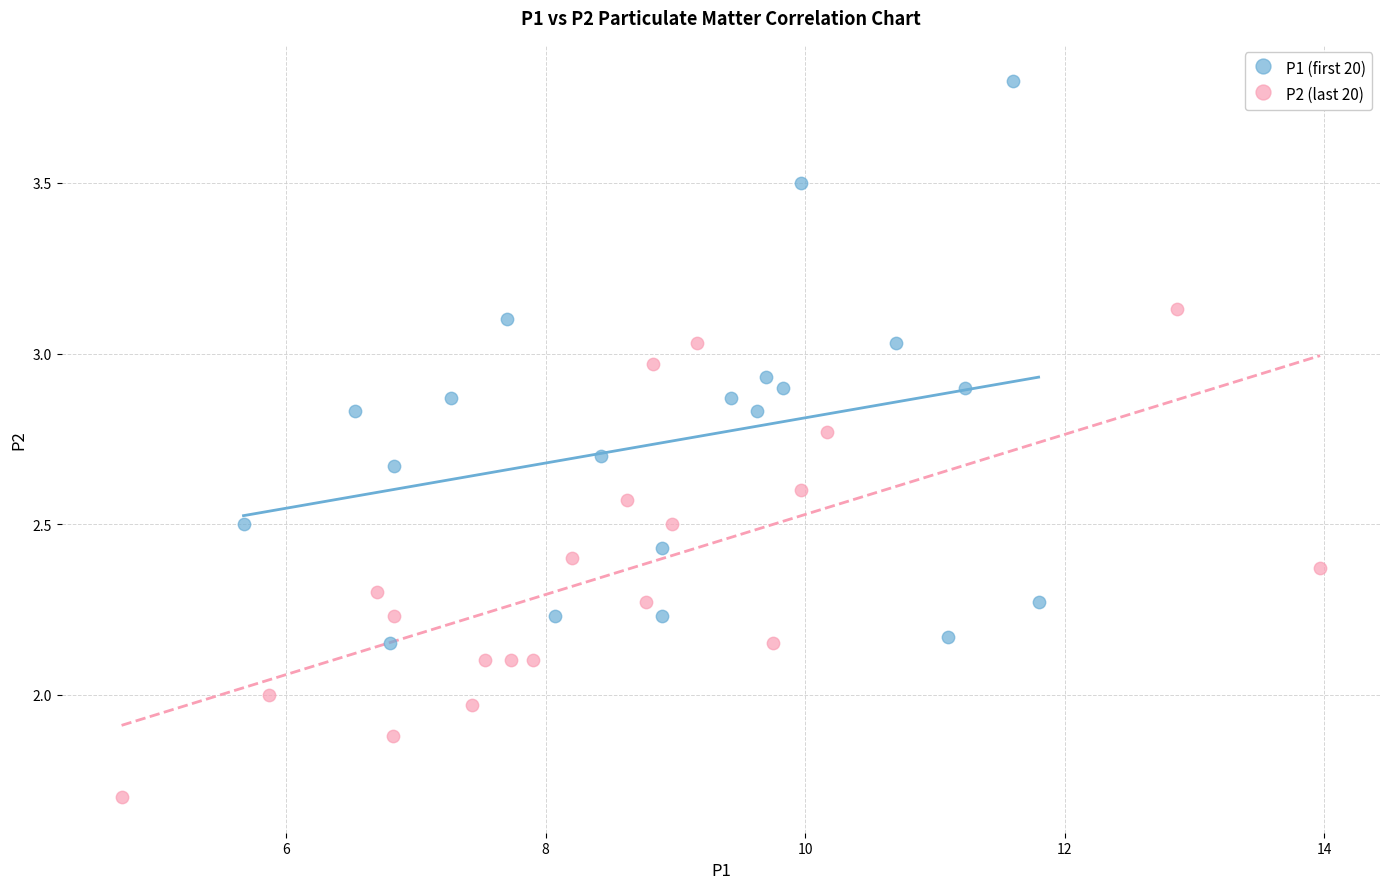

Which series contains the highest Y value?

P1 (first 20)